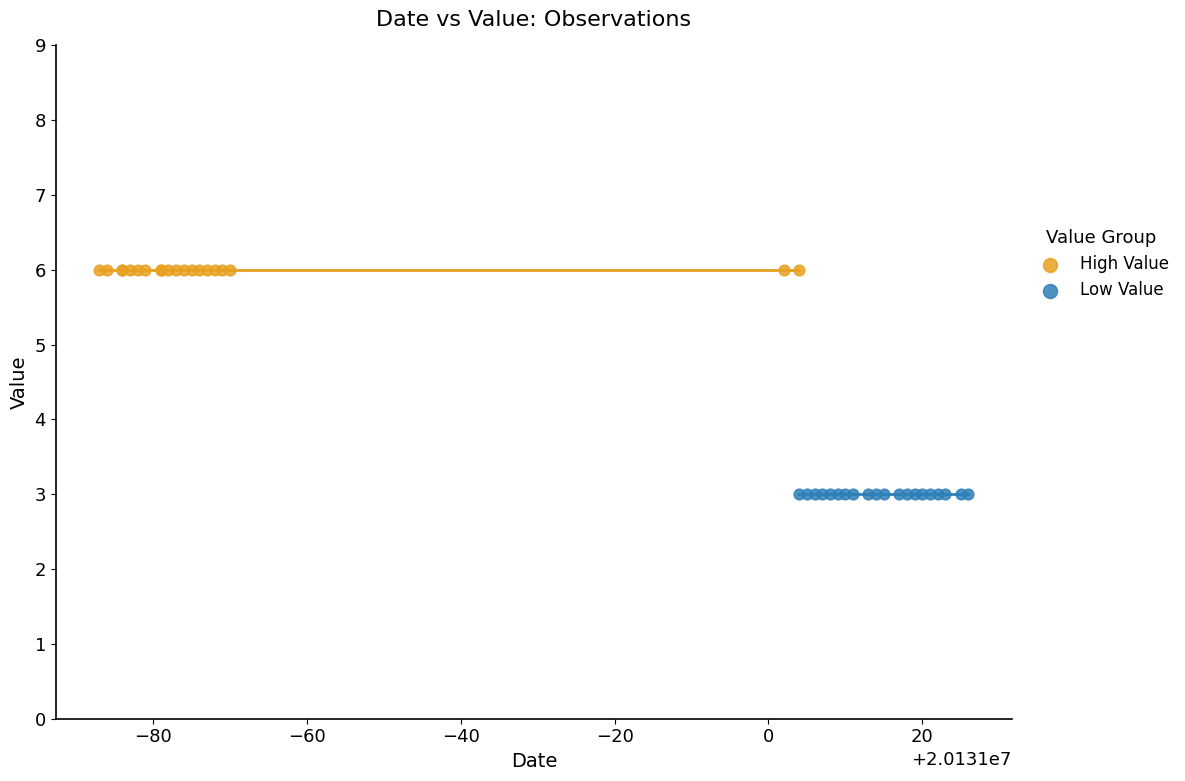

What are all the series names shown in the legend?

High Value, Low Value